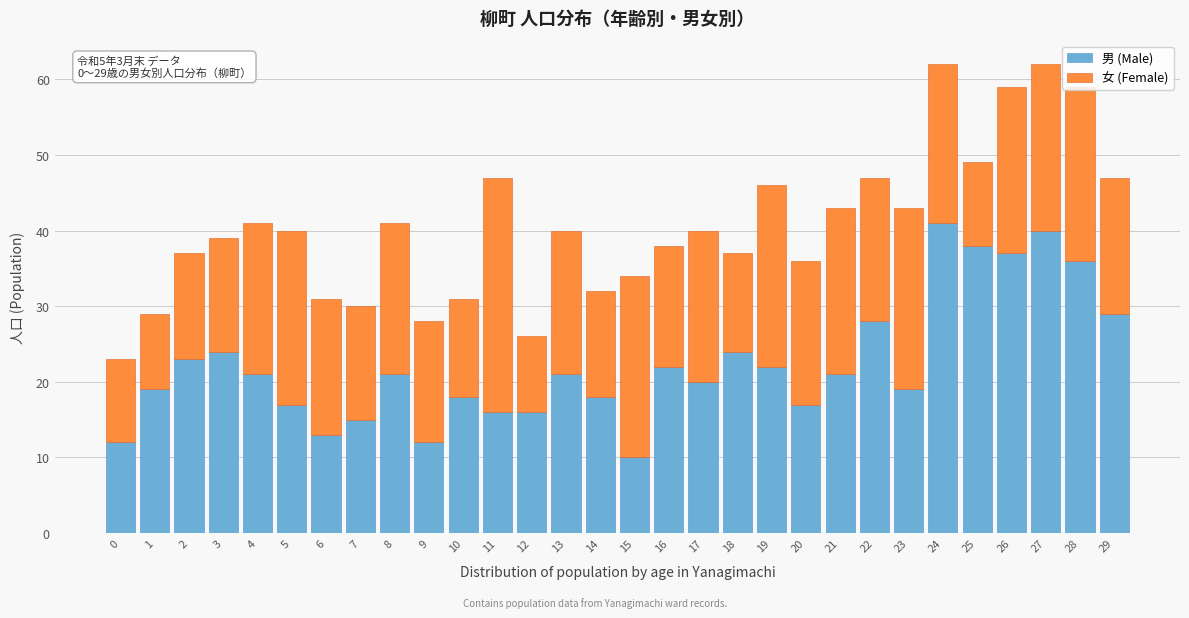

What is the difference between the maximum and minimum values in the 男 (Male) series?

31